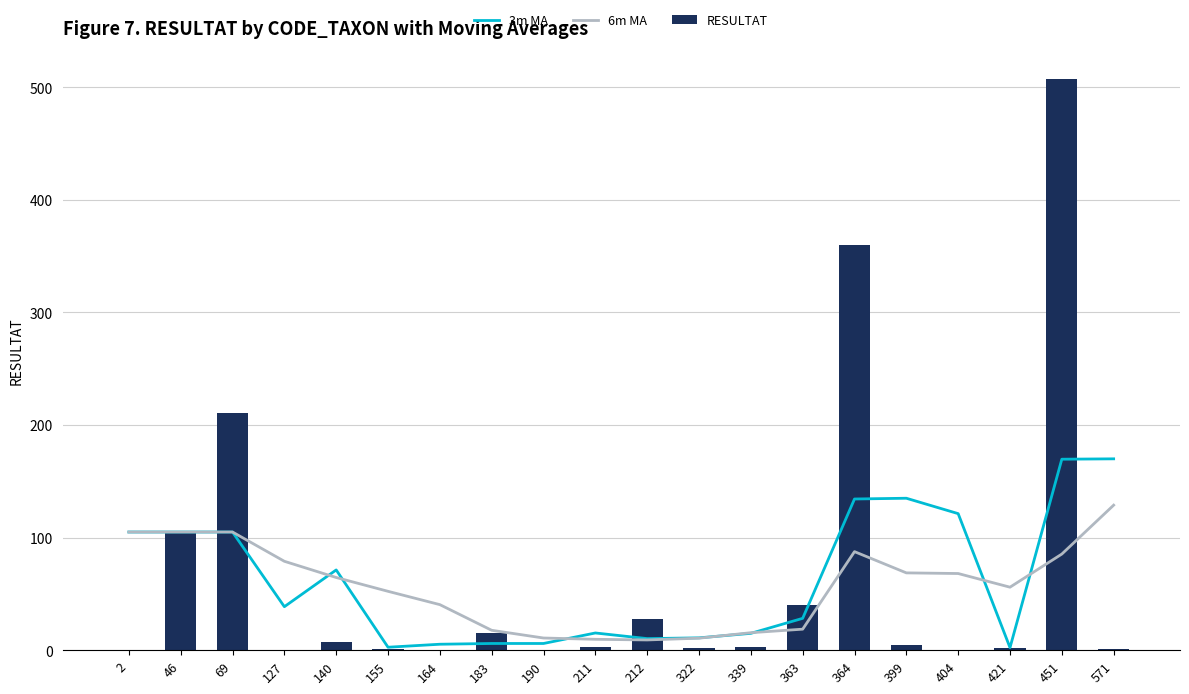

At 211, list the series in order from smallest to largest.

RESULTAT, 6m MA, 3m MA